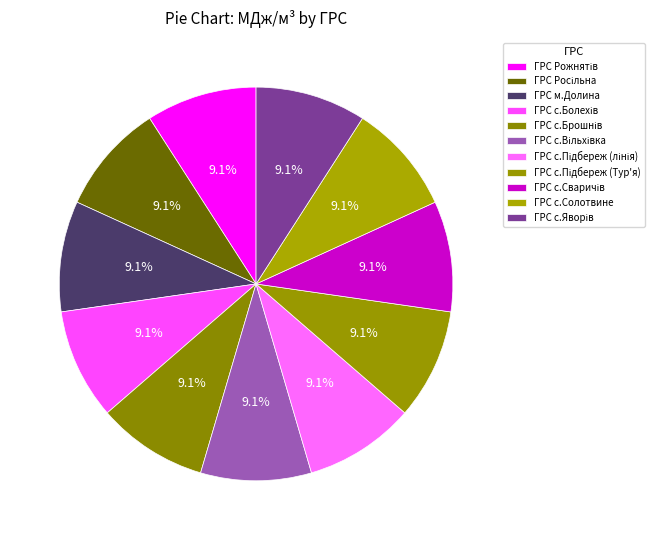

How many slices are in this pie chart?

11